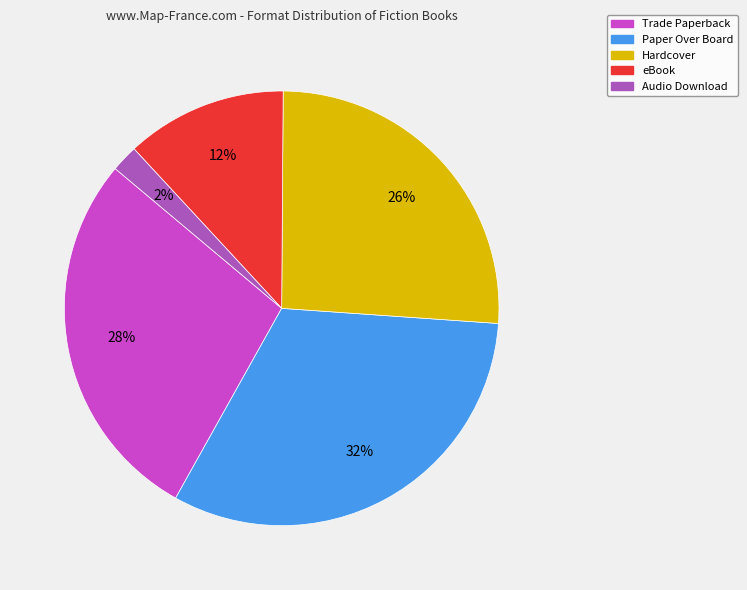

How many slices are in this pie chart?

5